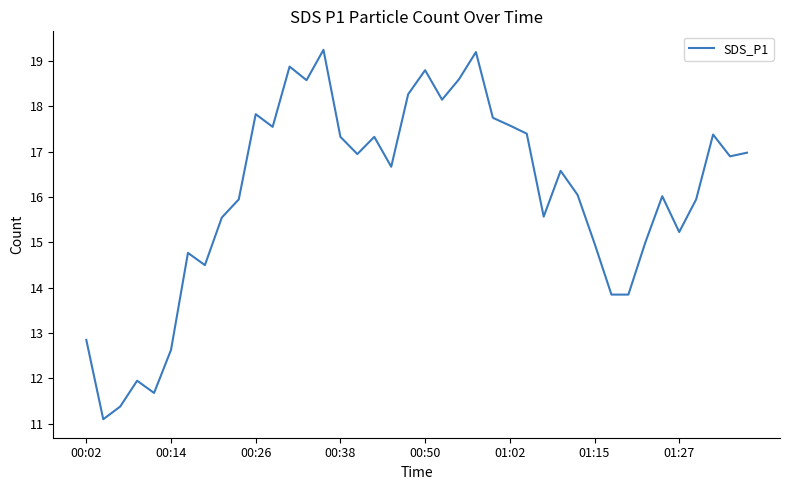

How many interior local peaks (higher than both neighbors) does the data have?

11